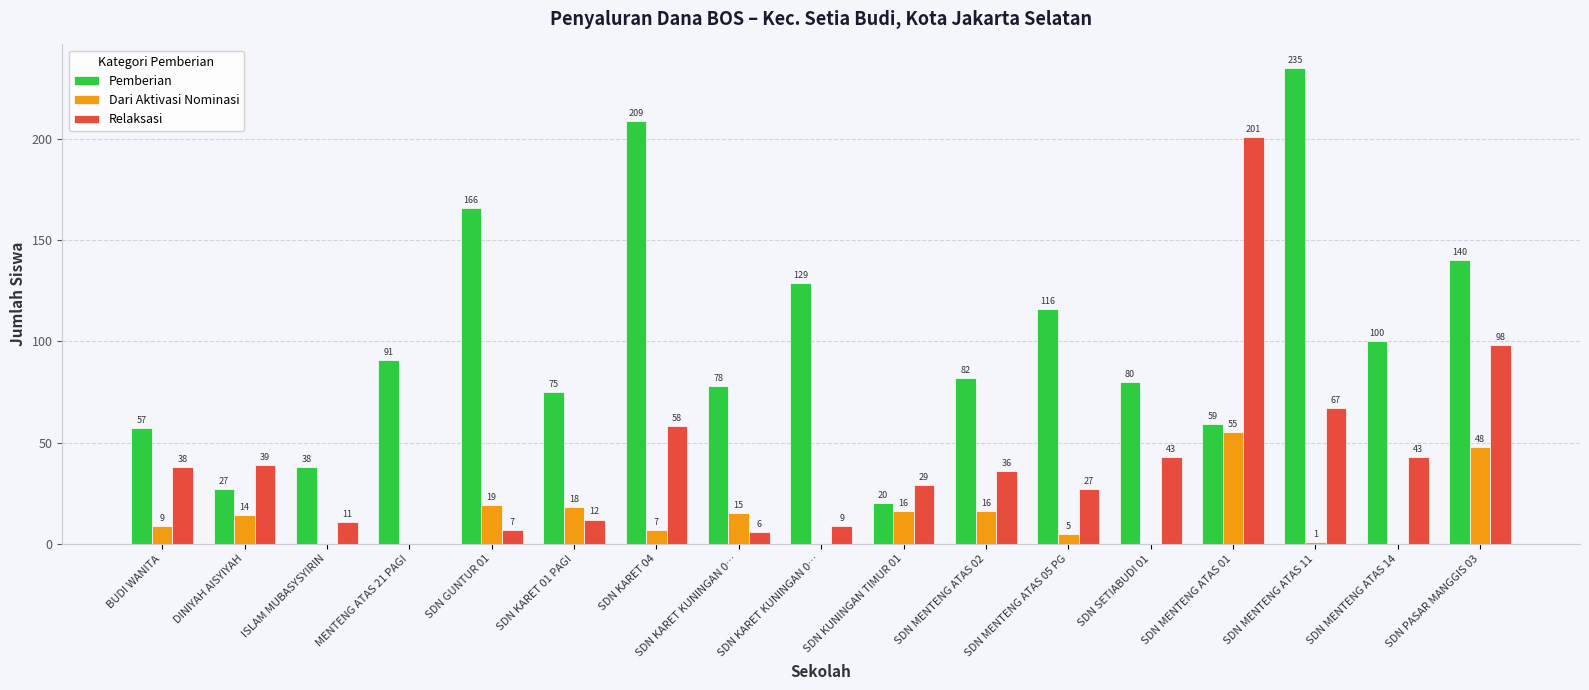

What are all the series names shown in the legend?

Pemberian, Dari Aktivasi Nominasi, Relaksasi